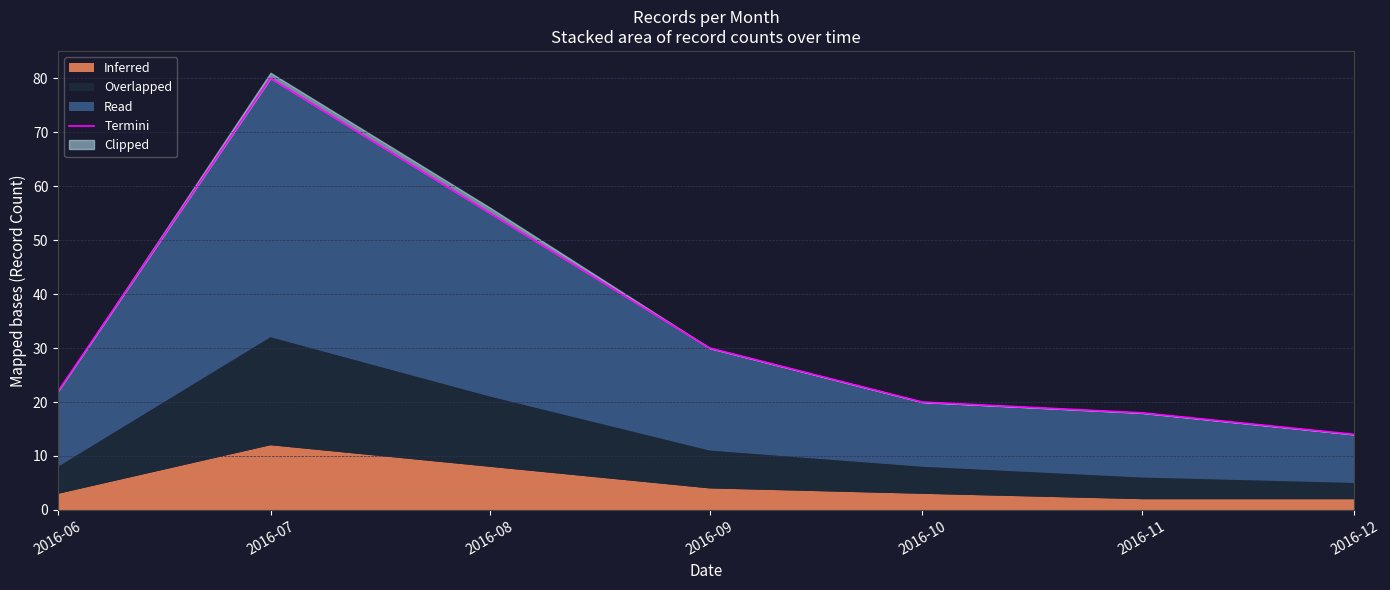

The chart shows a value of 22 at 2016-06. True or false?

True